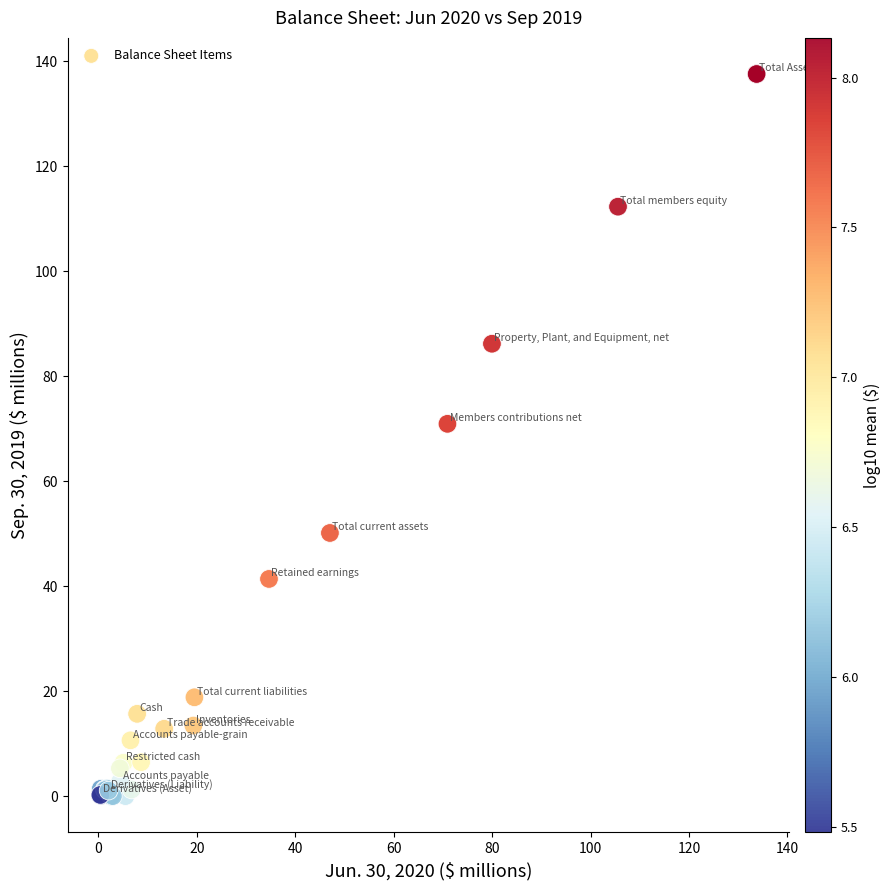

What Y value in the scatter plot is closest to 68?

70.9